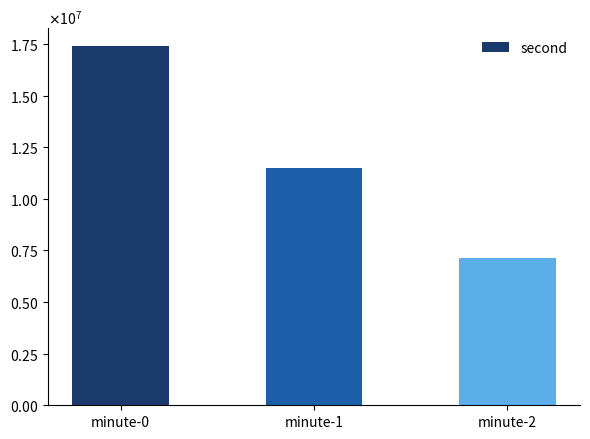

List the labels in order of value, largest first.

minute-0, minute-1, minute-2